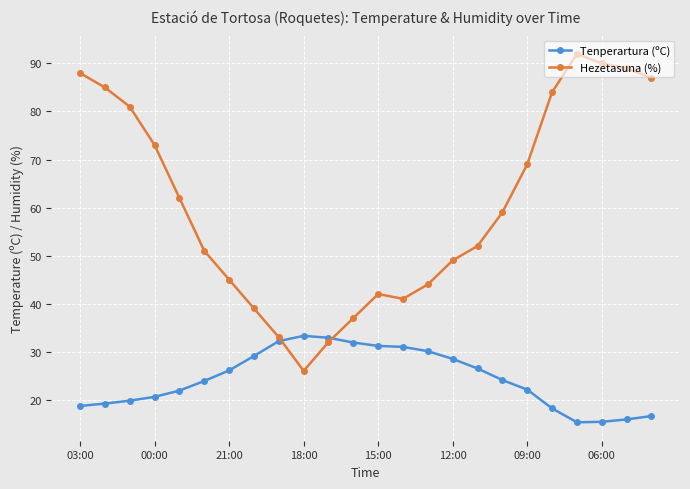

What is the value of the Tenperartura (ºC) point at the 9th from the left?

32.2